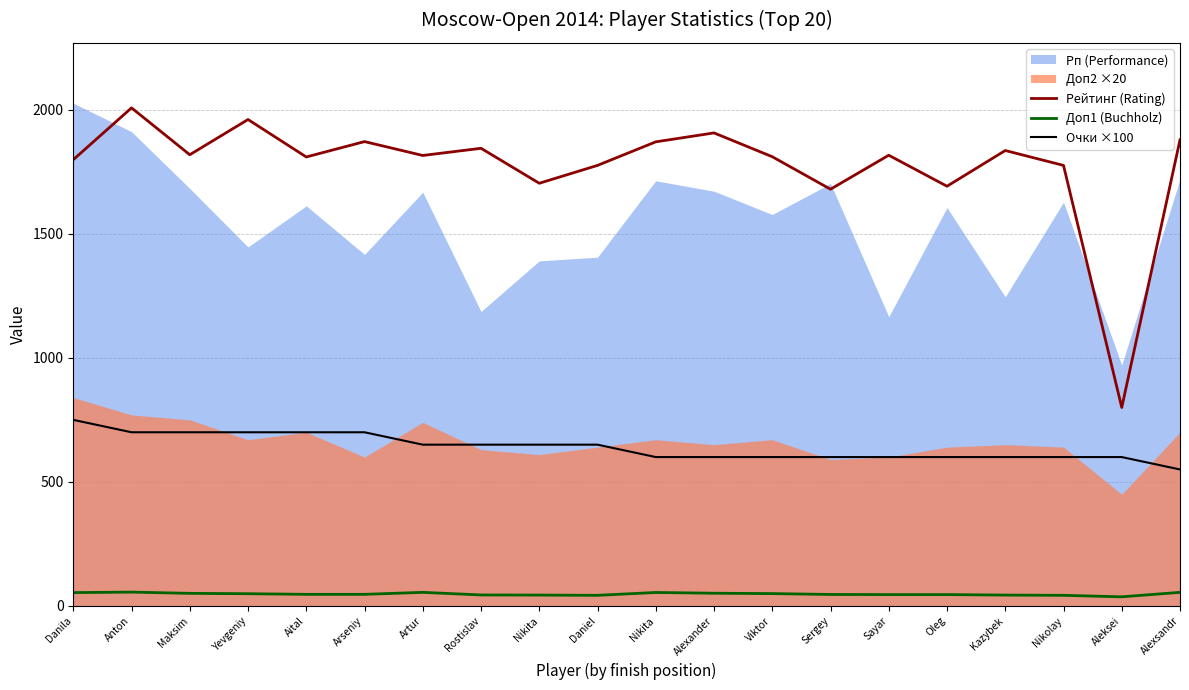

How many data points in Рейтинг (Rating) are less than 1817?

10